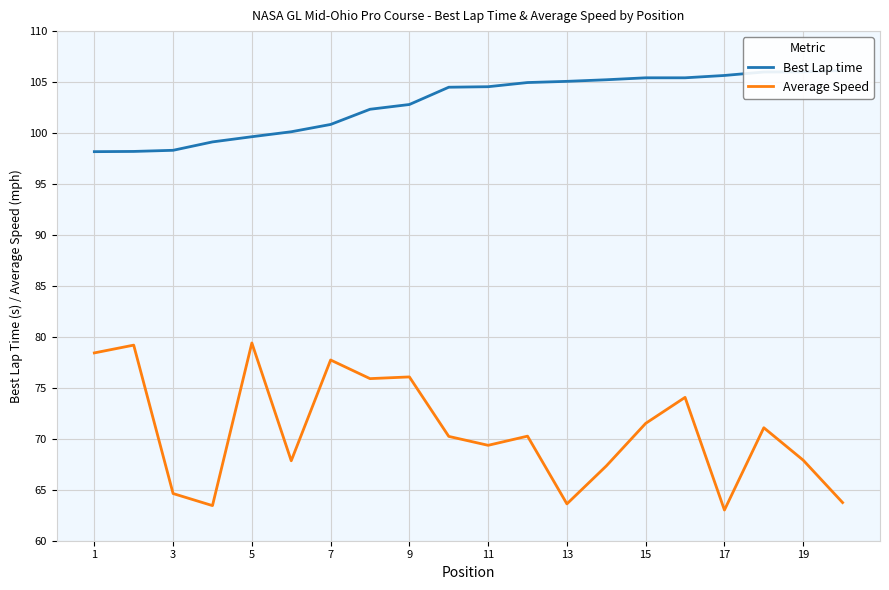

Which category has the highest value across all series?

19